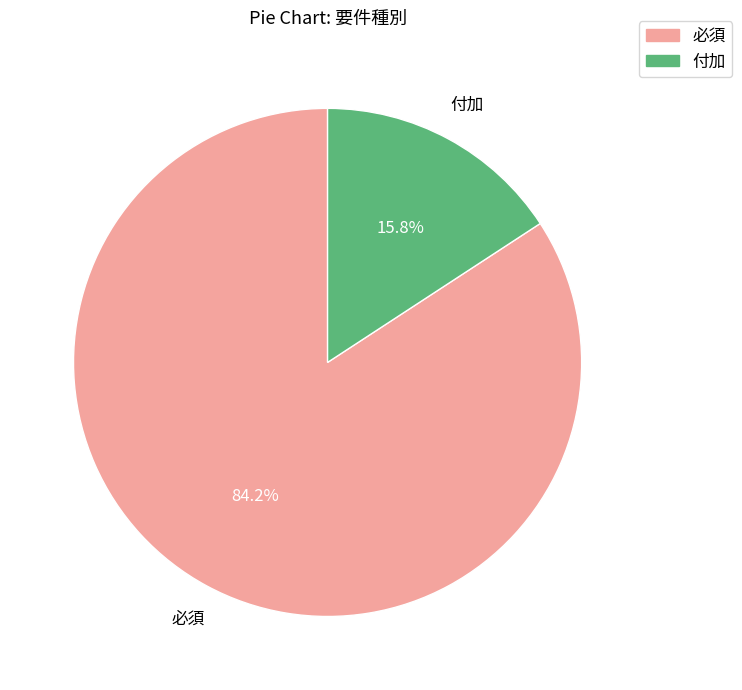

To the nearest percent, what portion does 付加 represent?

16%